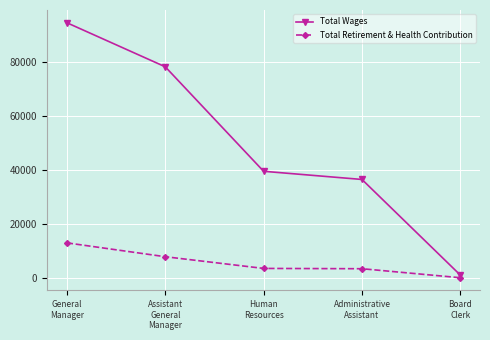

The Total Wages series shows 122062 at Assistant
General
Manager. True or false?

False